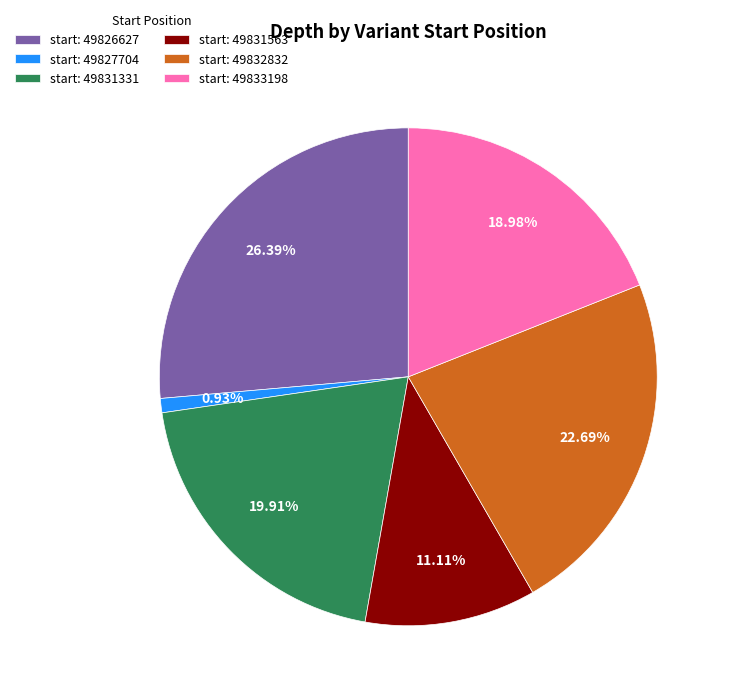

How many segments does this pie chart have?

6